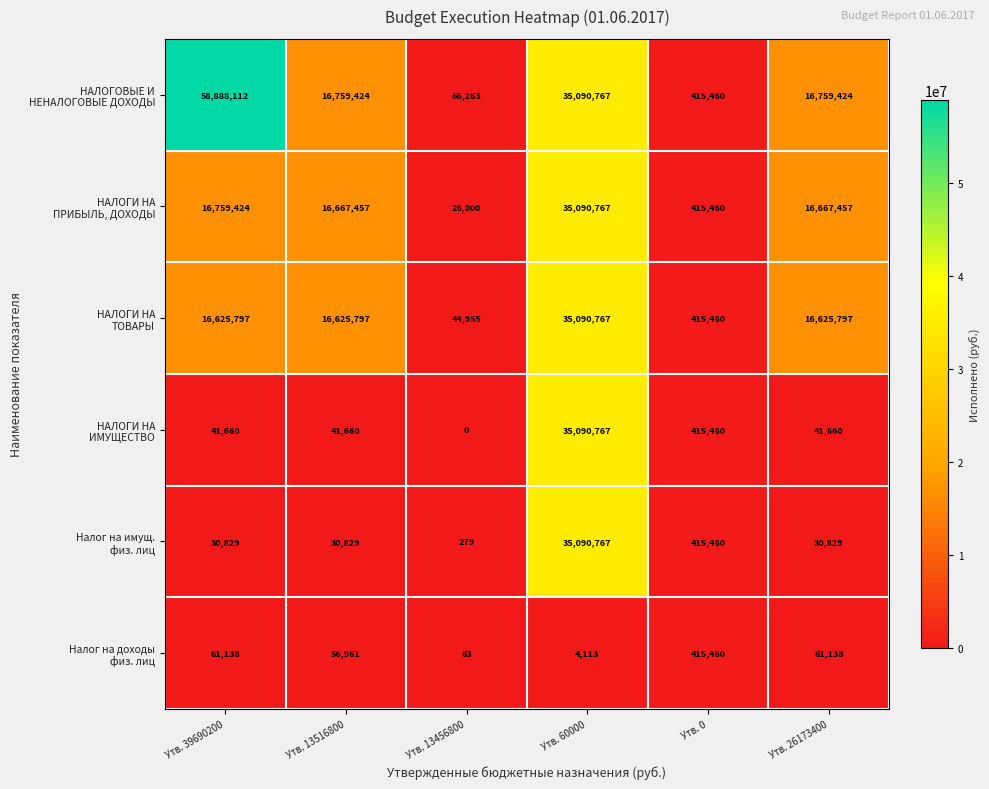

Count the number of data series in this chart.

6